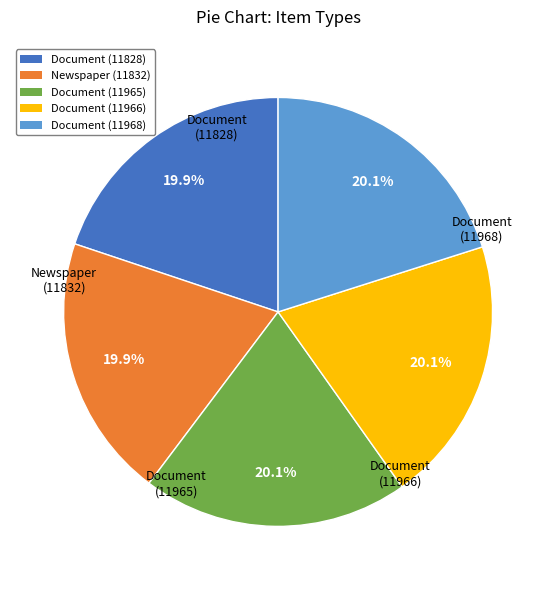

Does Document (11966) account for over 50% of the chart?

No